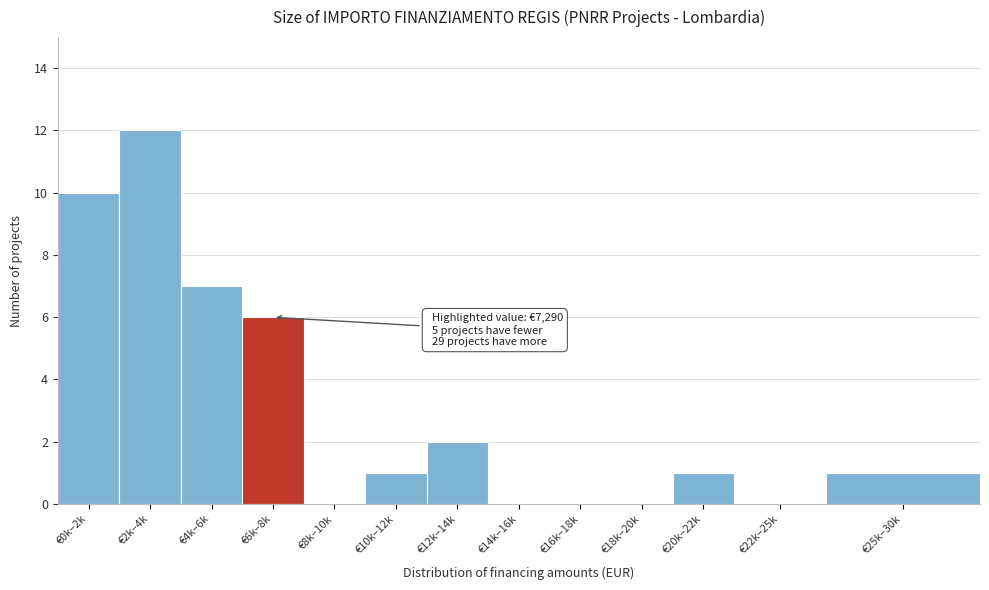

Reading left to right, what are all the values shown in this chart?

€0k–2k=10	€2k–4k=12	€4k–6k=7	€6k–8k=6	€8k–10k=0	€10k–12k=1	€12k–14k=2	€14k–16k=0	€16k–18k=0	€18k–20k=0	€20k–22k=1	€22k–25k=0	€25k–30k=1